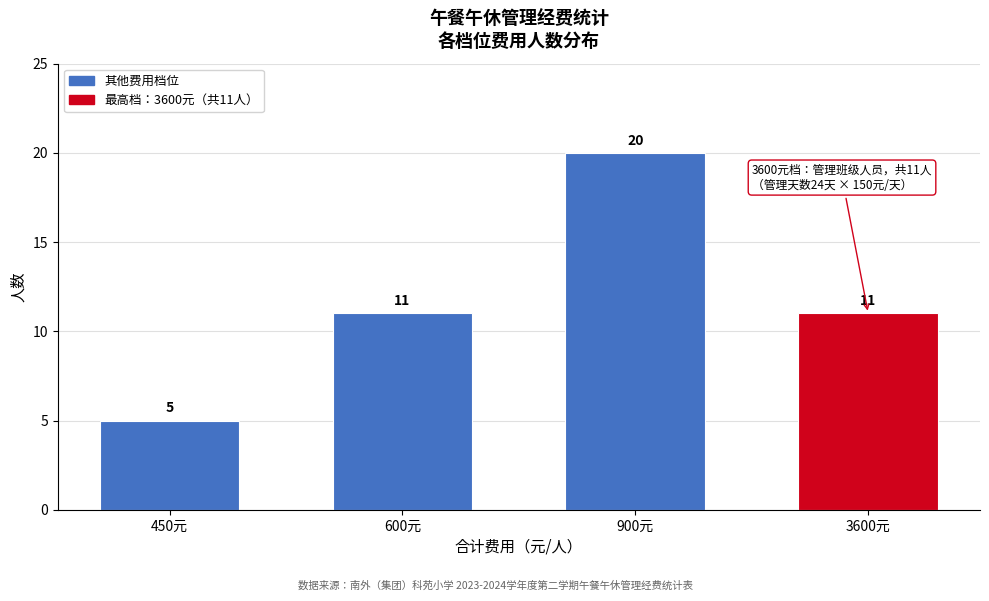

Reading right to left, transcribe all the data shown in this chart.

11	20	11	5